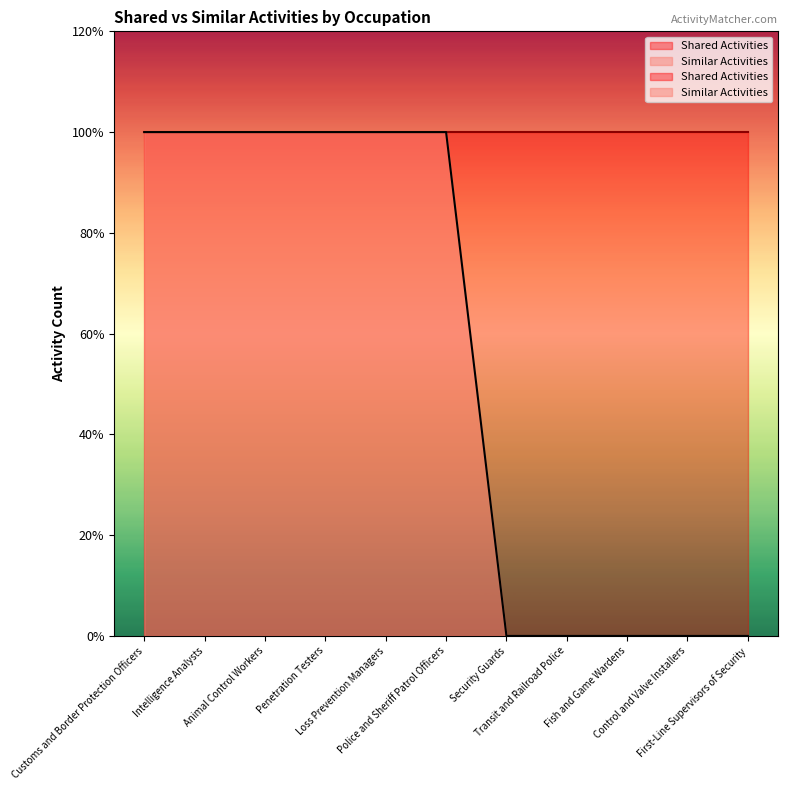

Read the value at Animal Control Workers.

1